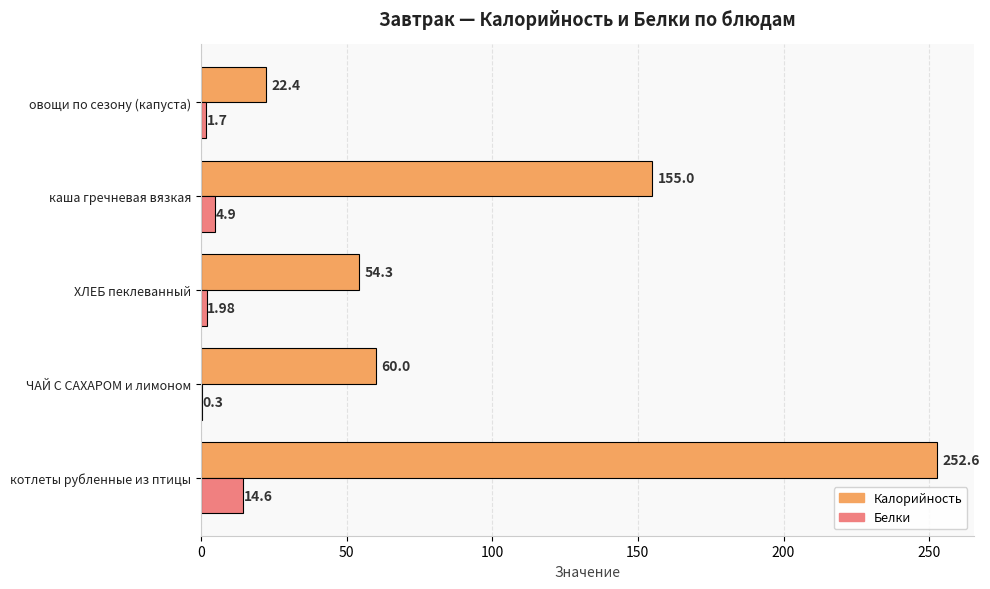

Which category has the highest value in the Белки series?

котлеты рубленные из птицы